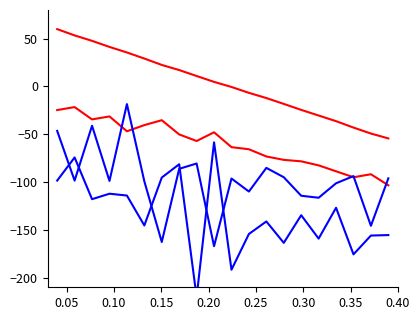

How many interior local peaks does the sample_time_ms series have?

7